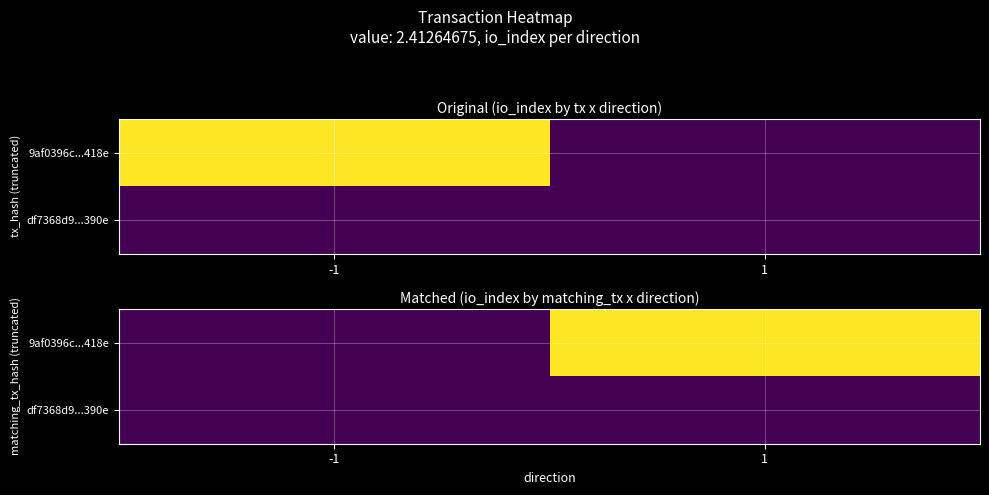

List the labels in order of 9af0396c...418e value, largest first.

1, -1